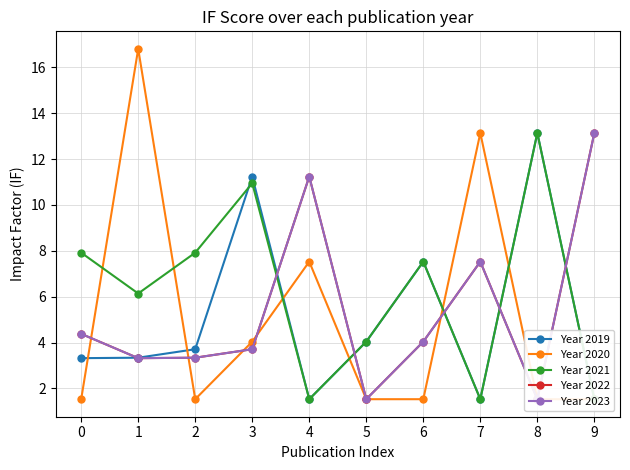

Between 6 and 5, which is larger?

6